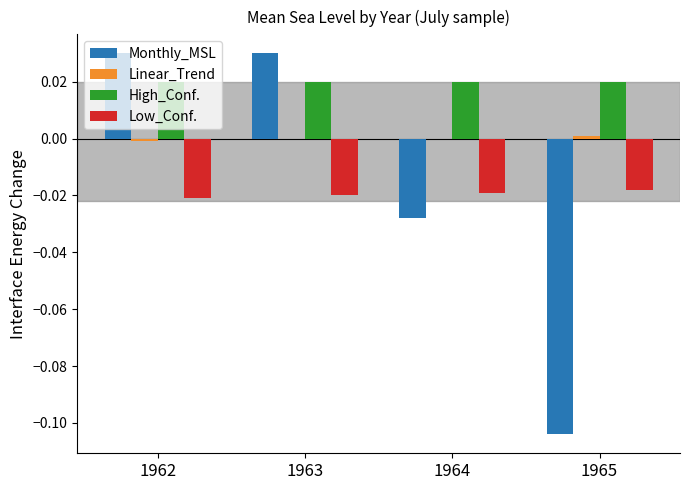

Are the bars grouped side by side (vs. stacked)?

Yes